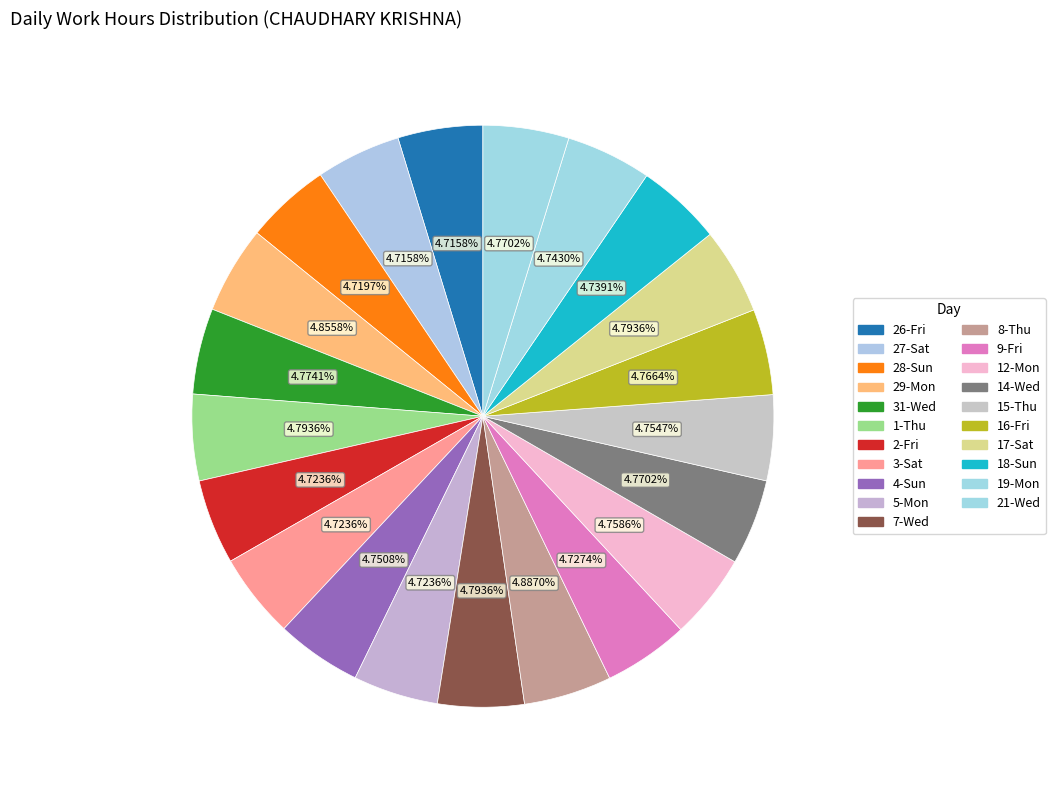

Count the number of slices in the pie.

21